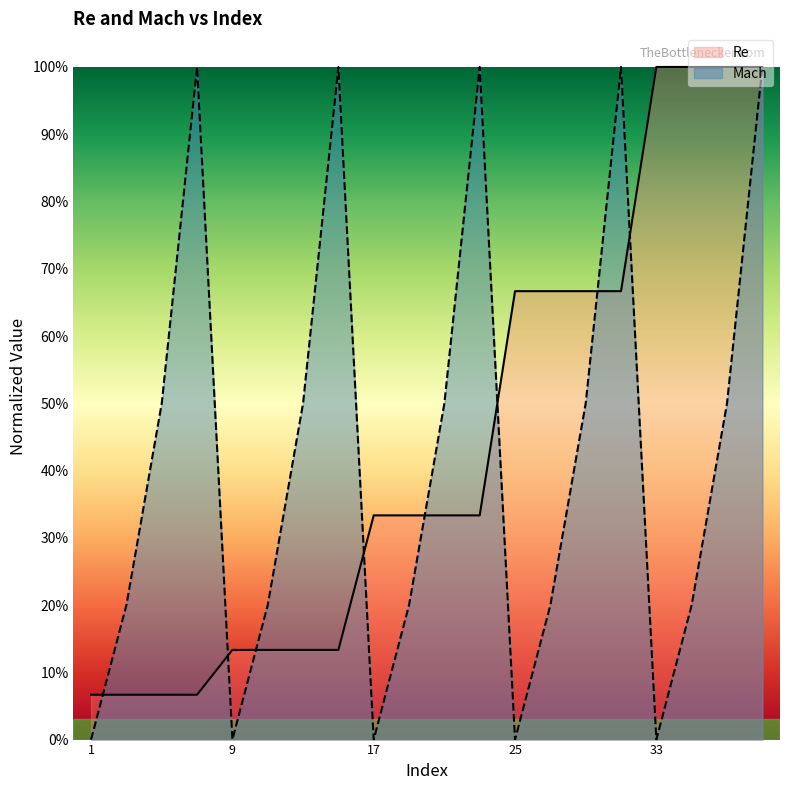

True or false: Re has more than 1 interior local peaks.

False